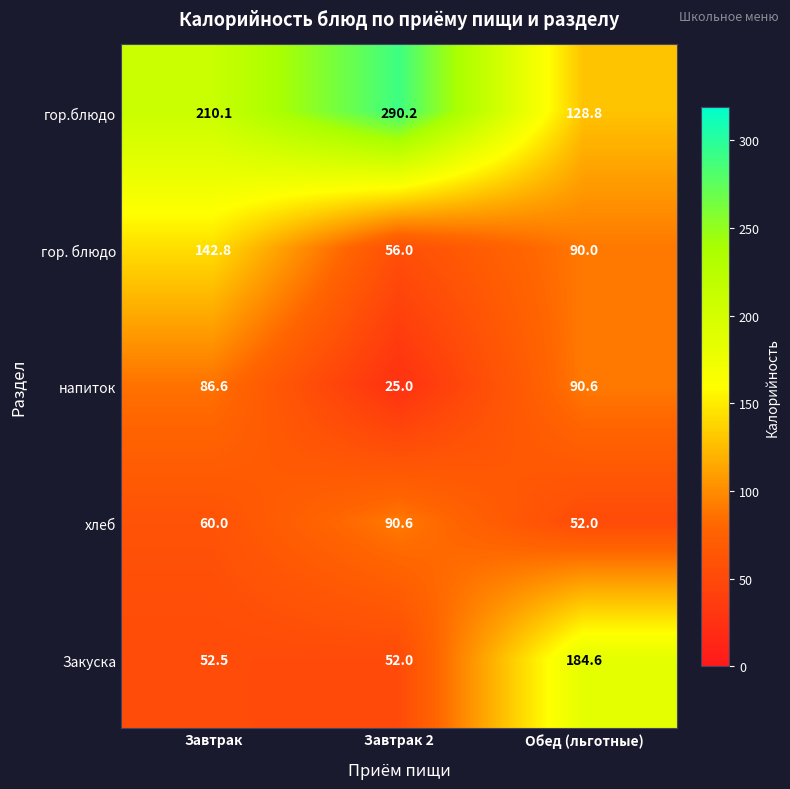

Which series changed the most between Завтрак and Завтрак 2?

гор. блюдо